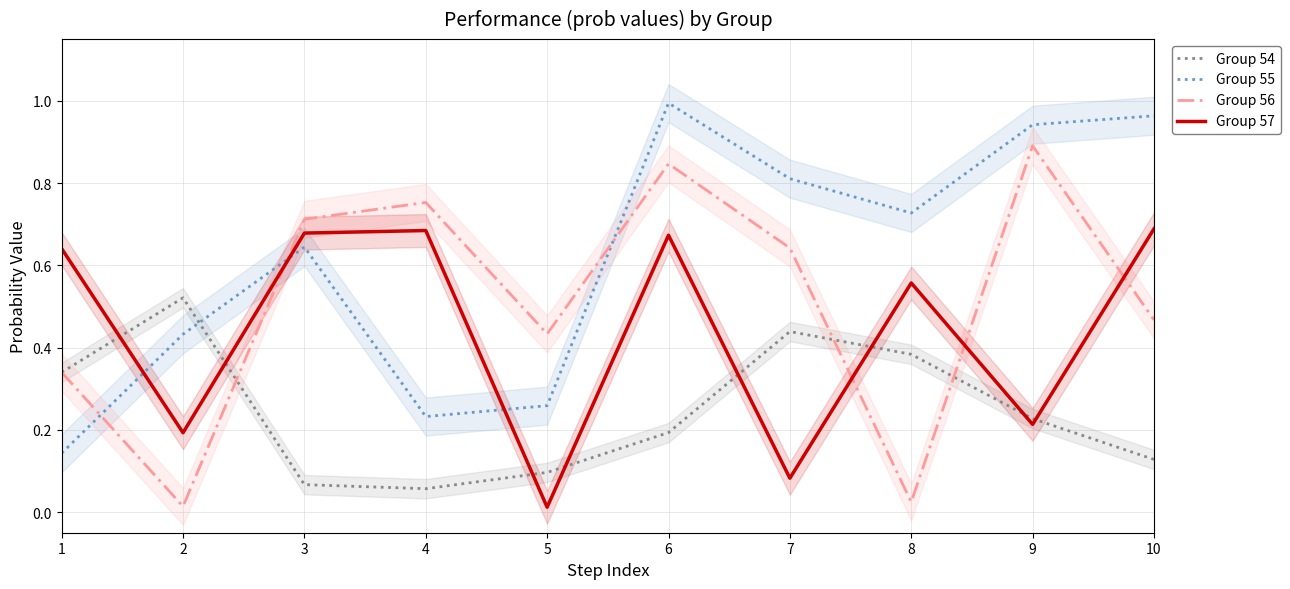

Which series changed the most between 3 and 9?

Group 57